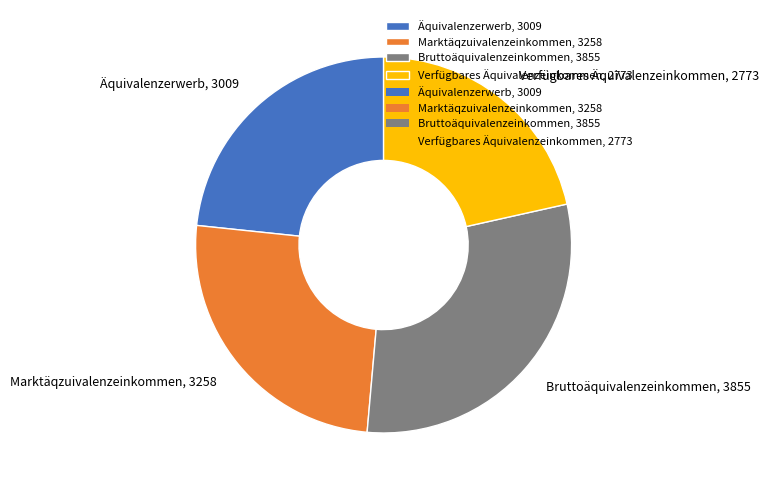

Does any single category account for the majority?

No